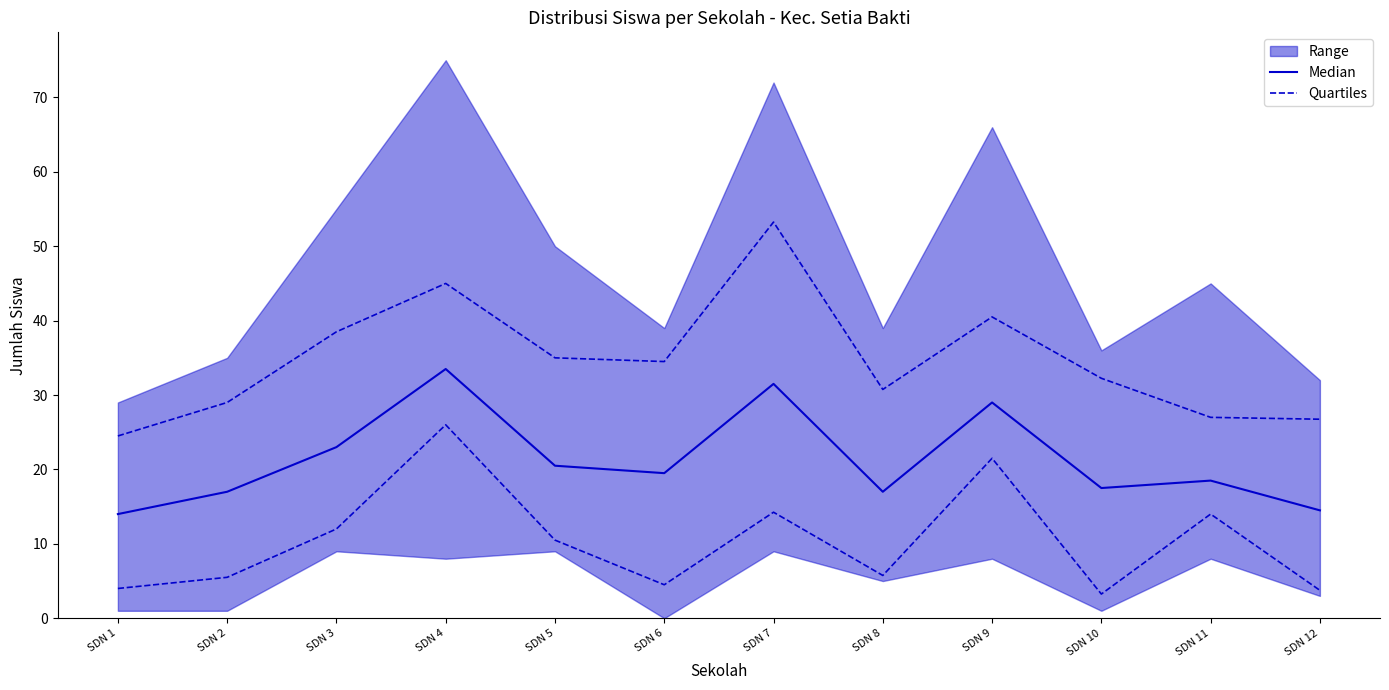

What value does the Quartiles series have at SDN 2?

5.5